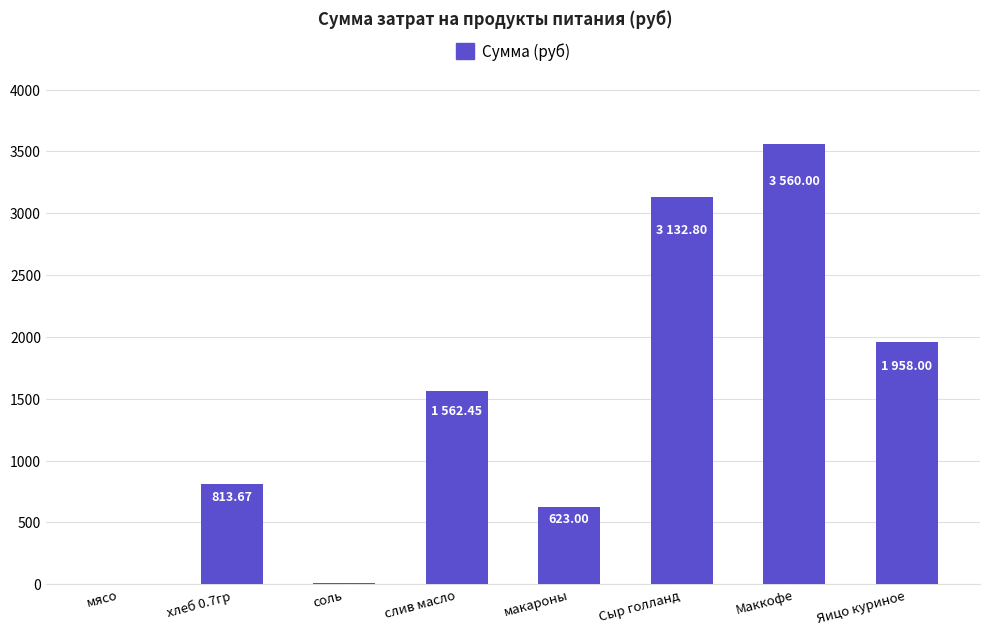

Which category has the highest value across all series?

Маккофе